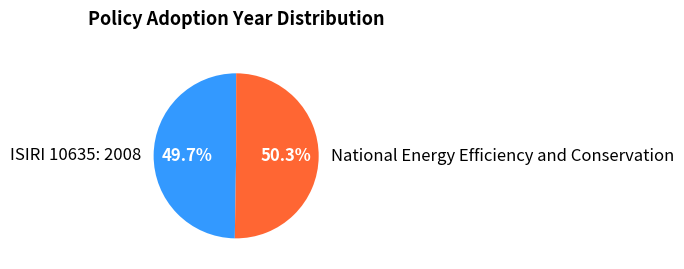

Rank the categories by value from lowest to highest.

ISIRI 10635: 2008, National Energy Efficiency and Conservation